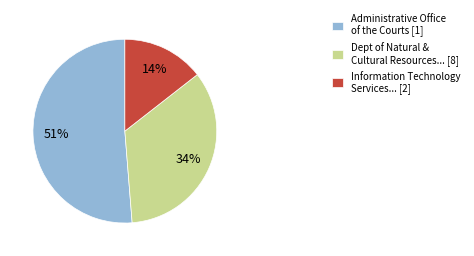

To the nearest percent, what percentage of the pie is Dept of Natural & Cultural Resources... [8]?

34%